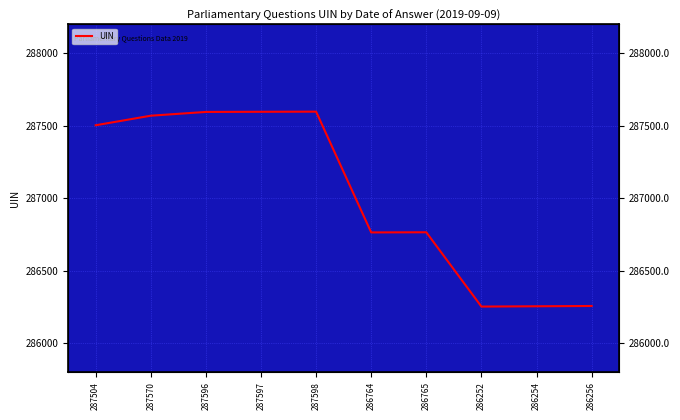

What is the value of the 5th point from the left?

287598